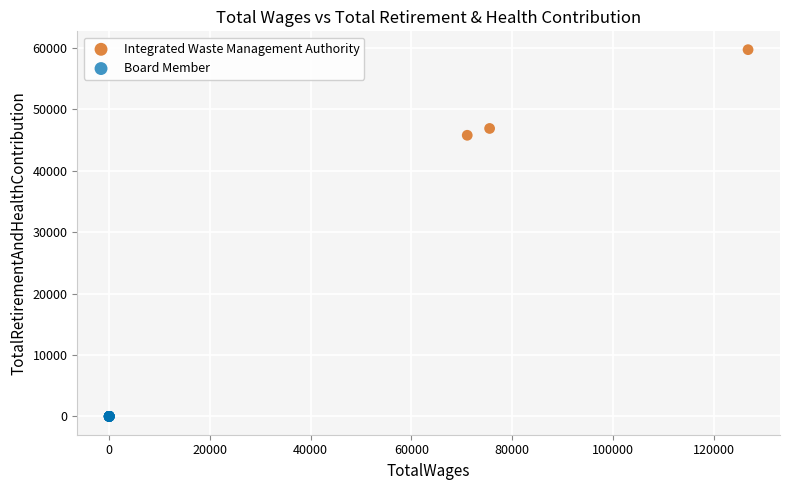

Which series contains the highest Y value?

Integrated Waste Management Authority